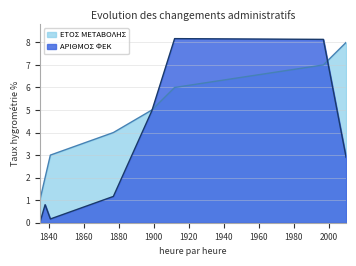

What is the difference between the second highest and minimum values?

8.1